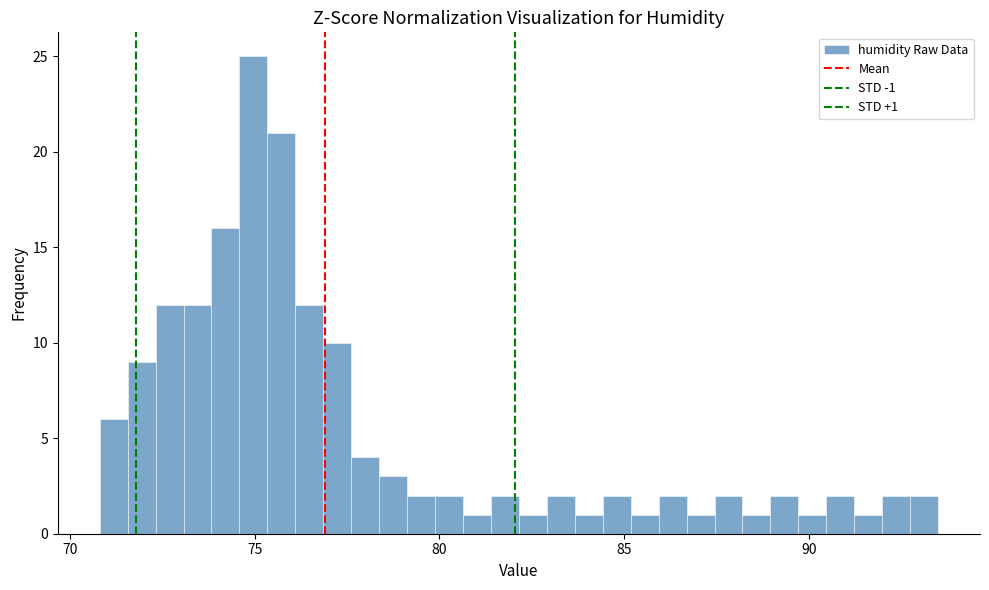

Read against the x-axis, roughly where is the centre of the tallest bar?

75.0